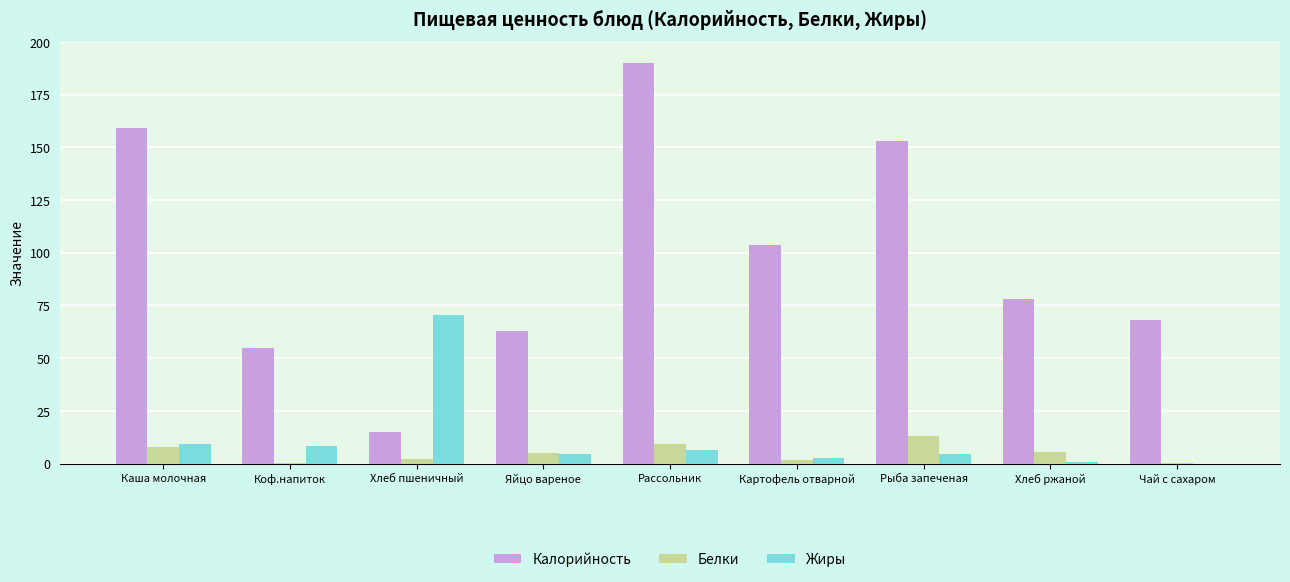

What is the total value across all series at Рассольник?

206.1